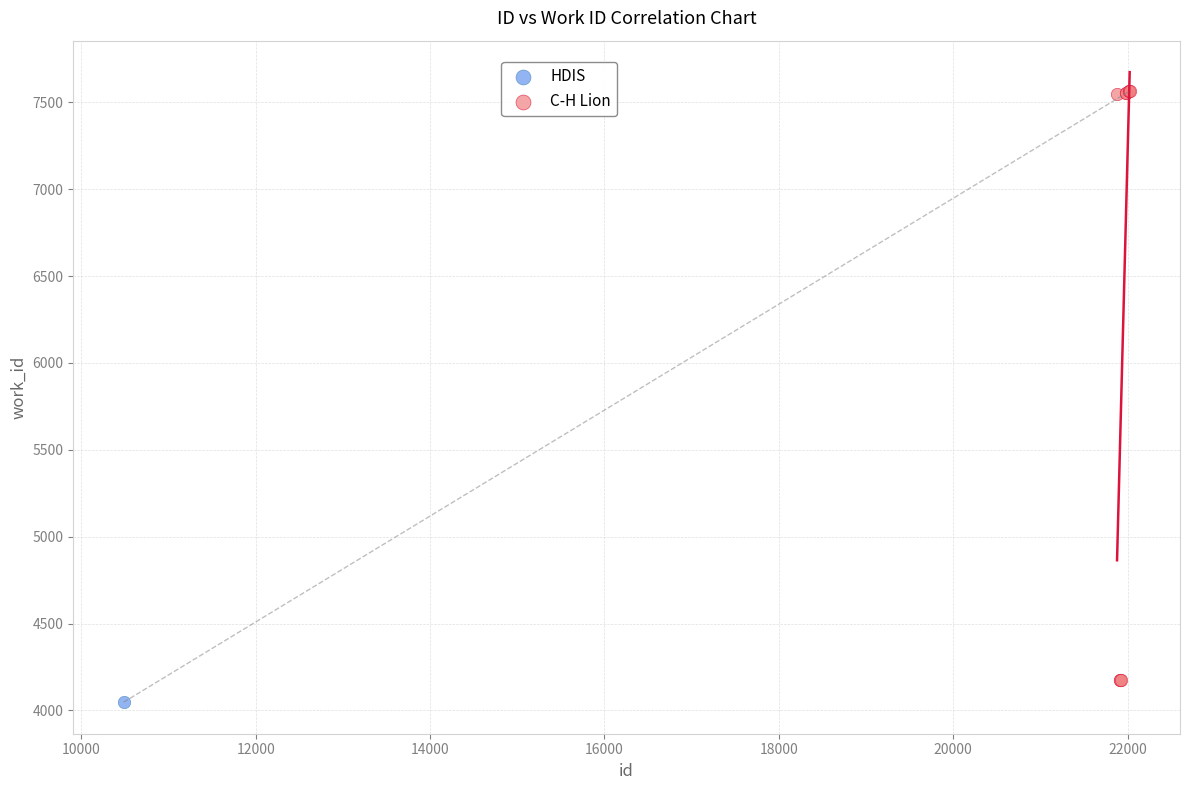

What are all the series names shown in the legend?

HDIS, C-H Lion